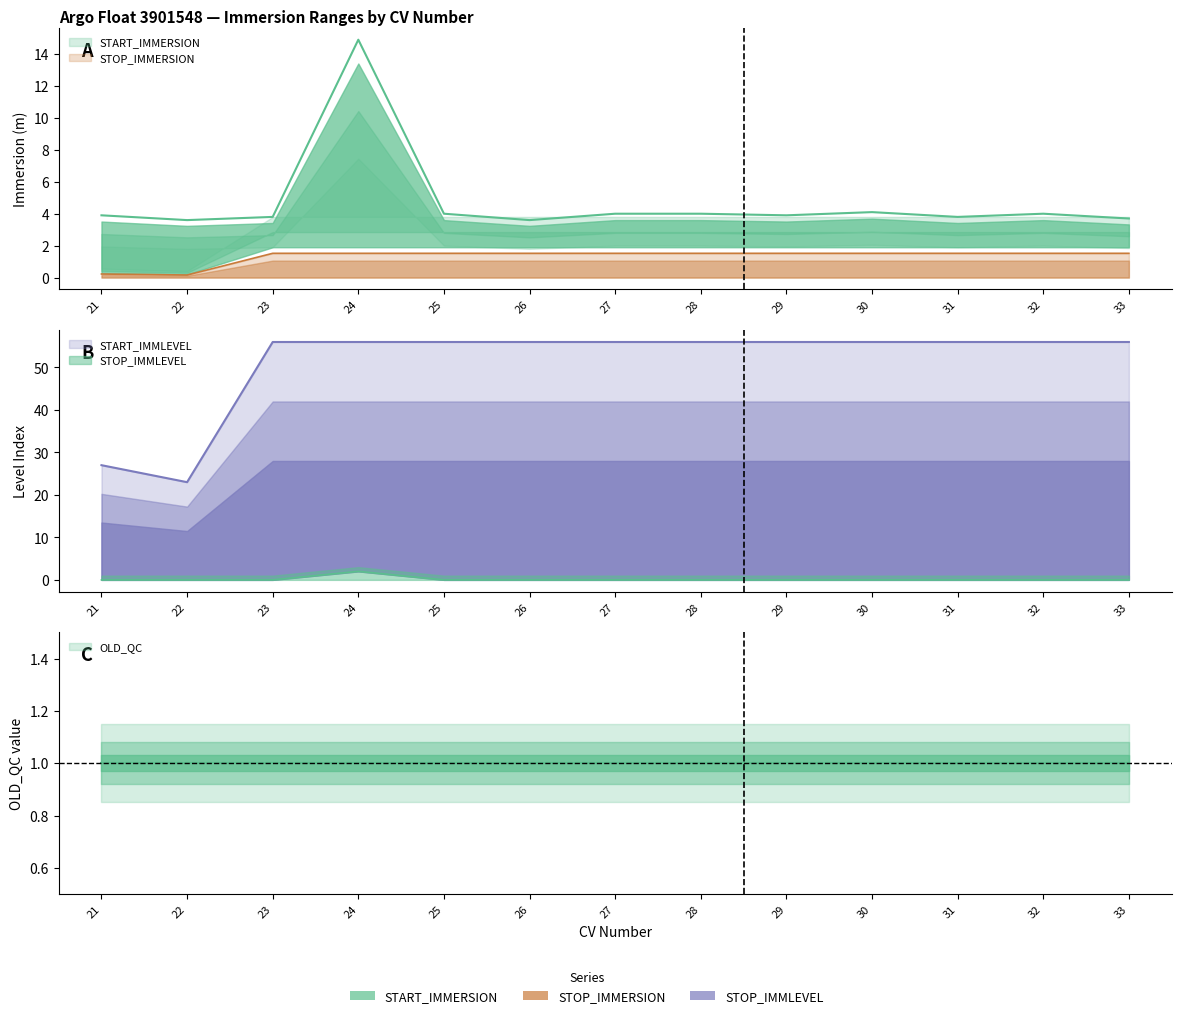

Does the chart display data point markers on the line(s)?

No